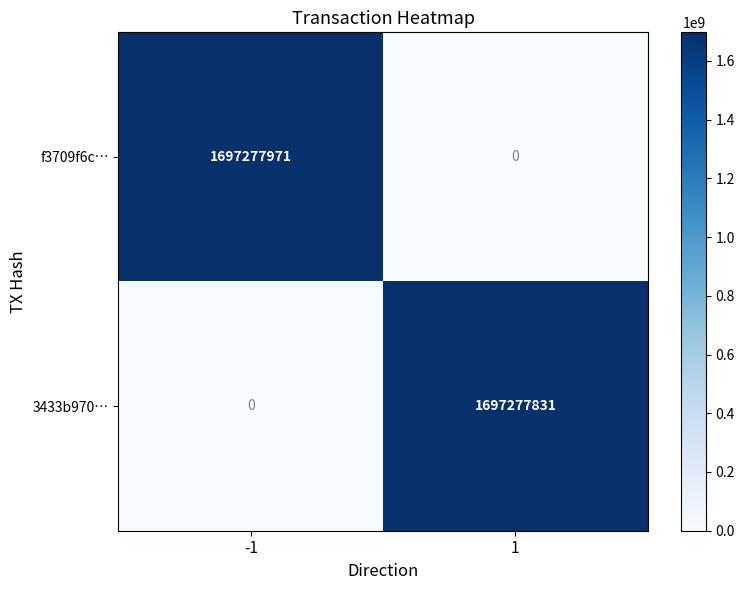

What is the total value across all series at 1?

1697277831